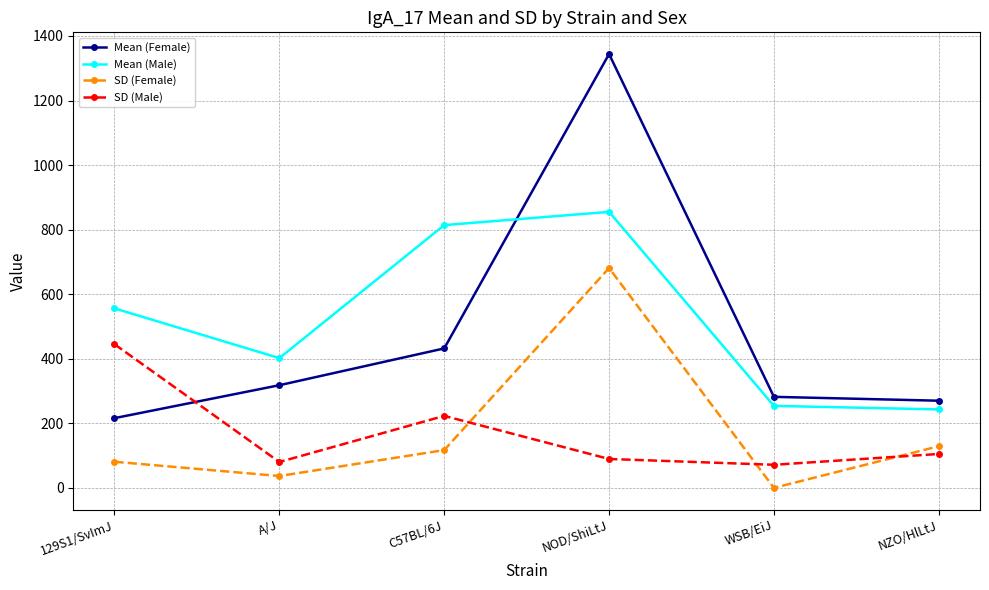

At which label is Mean (Female) closest to 780?

C57BL/6J